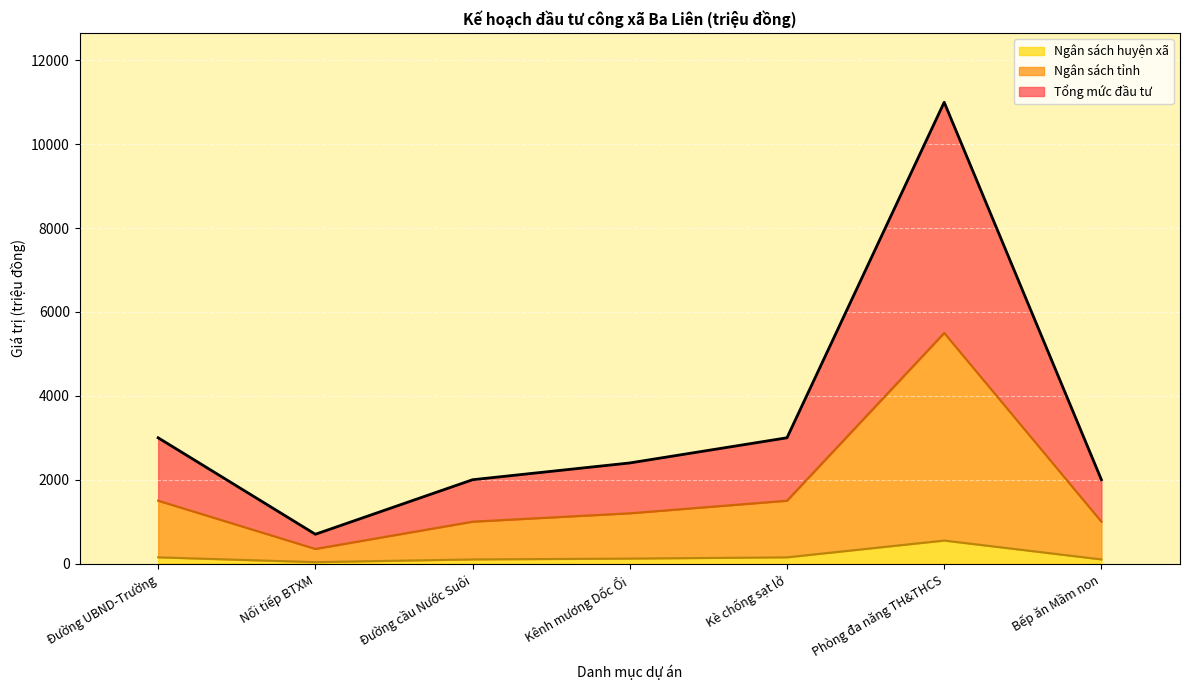

At which category is the sum across all series the highest?

Phòng đa năng TH&THCS